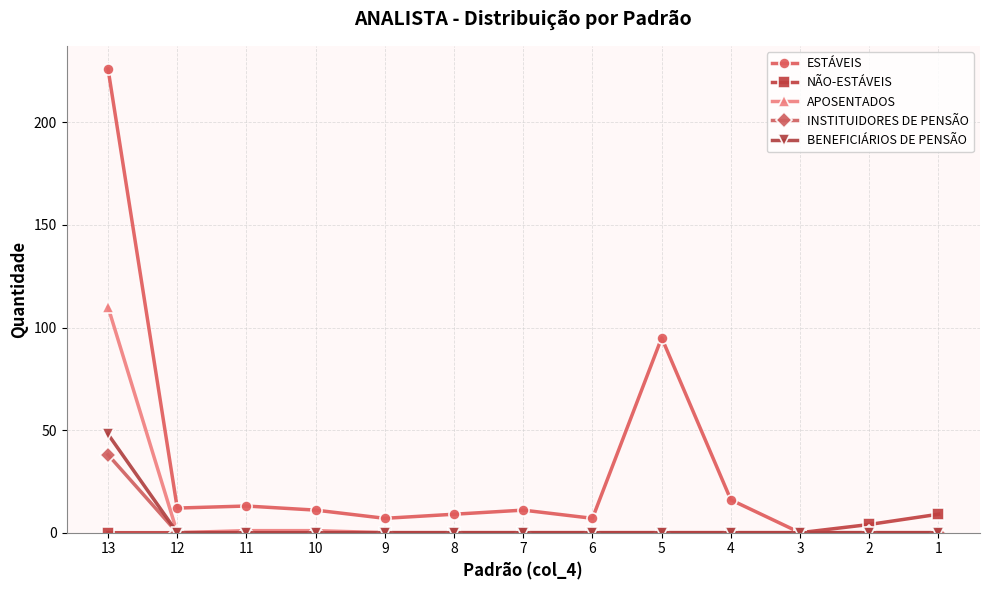

How many data points in ESTÁVEIS are less than 11?

6